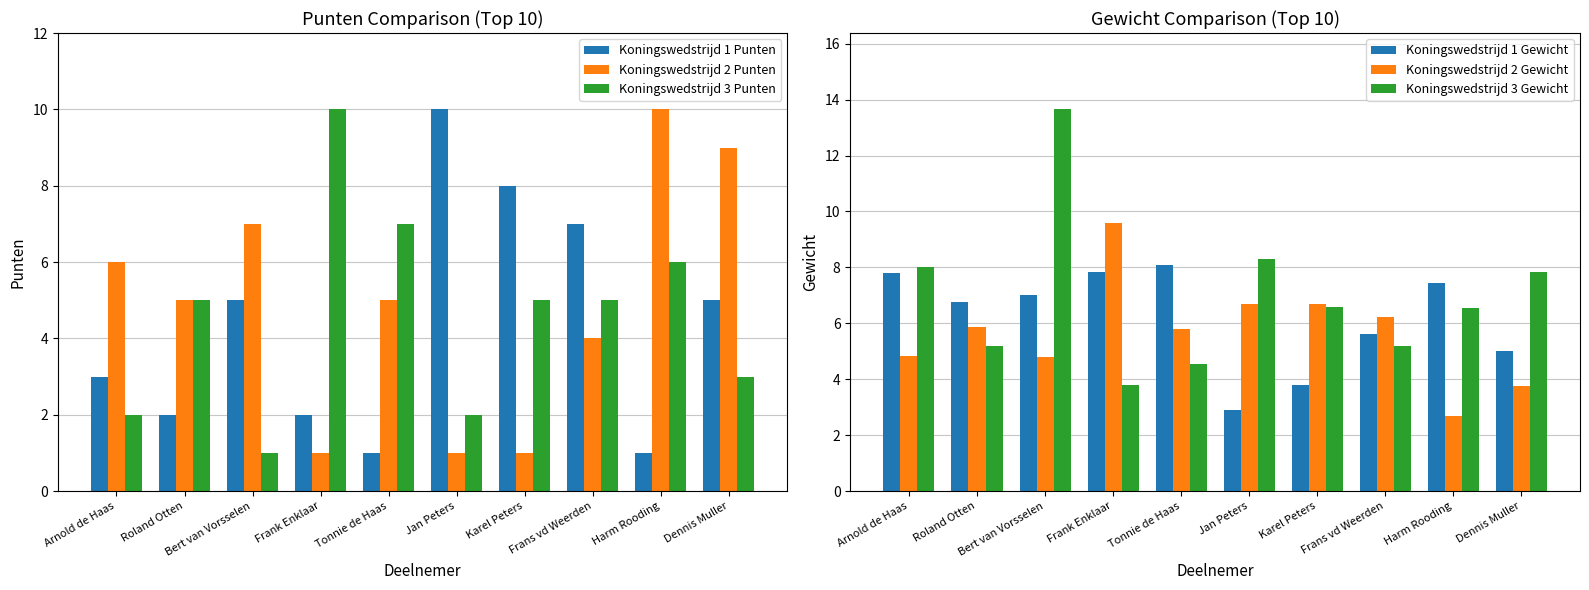

Rank the categories by Koningswedstrijd 3 Gewicht value from lowest to highest.

Frank Enklaar, Tonnie de Haas, Roland Otten, Frans vd Weerden, Harm Rooding, Karel Peters, Dennis Muller, Arnold de Haas, Jan Peters, Bert van Vorsselen